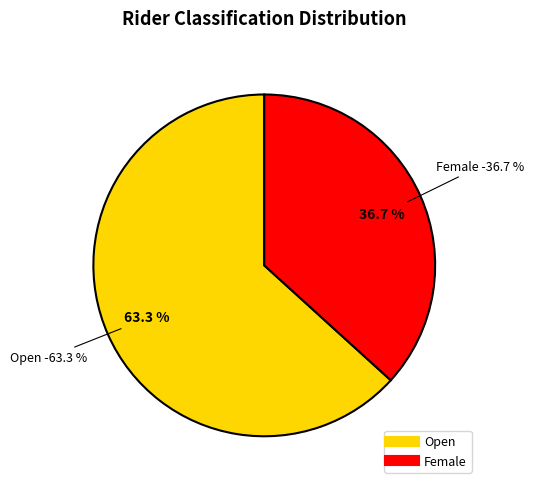

To the nearest percent, what is the difference between the largest and smallest slice percentages?

27%